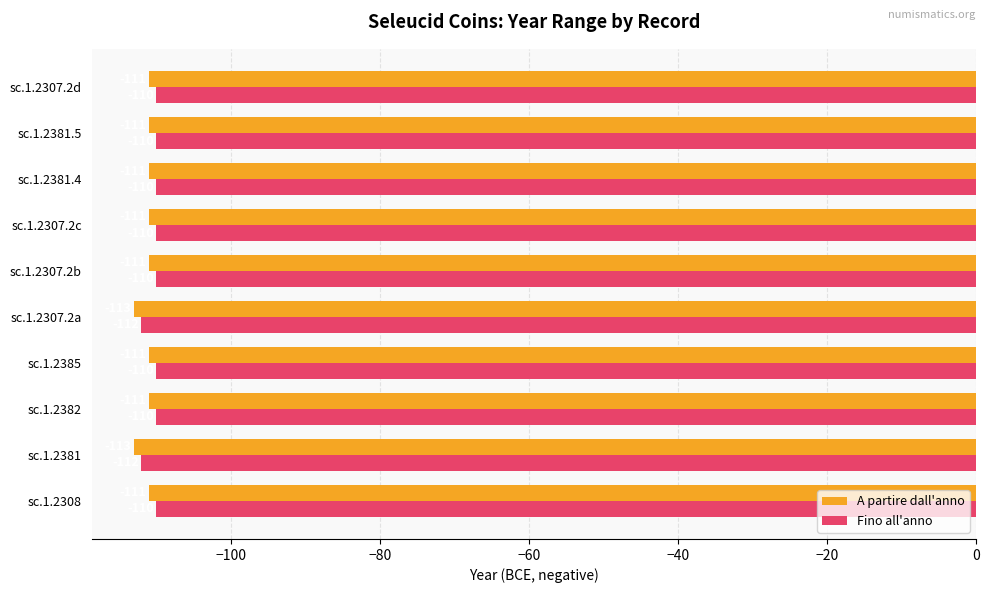

What is the minimum value for A partire dall'anno?

-113